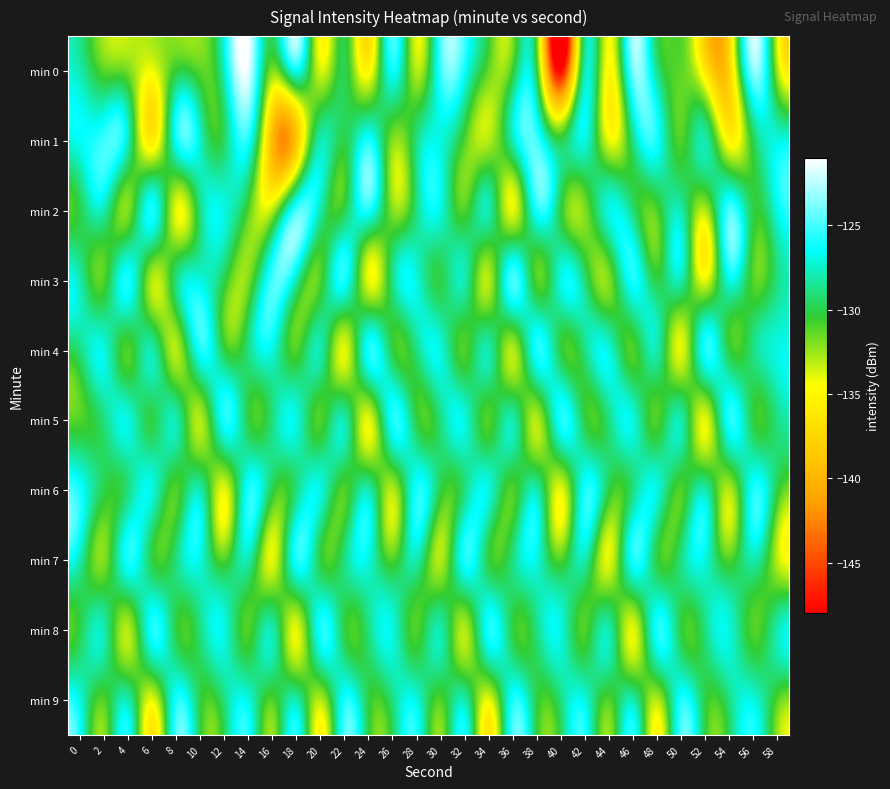

Which series has the widest spread of values?

min 0